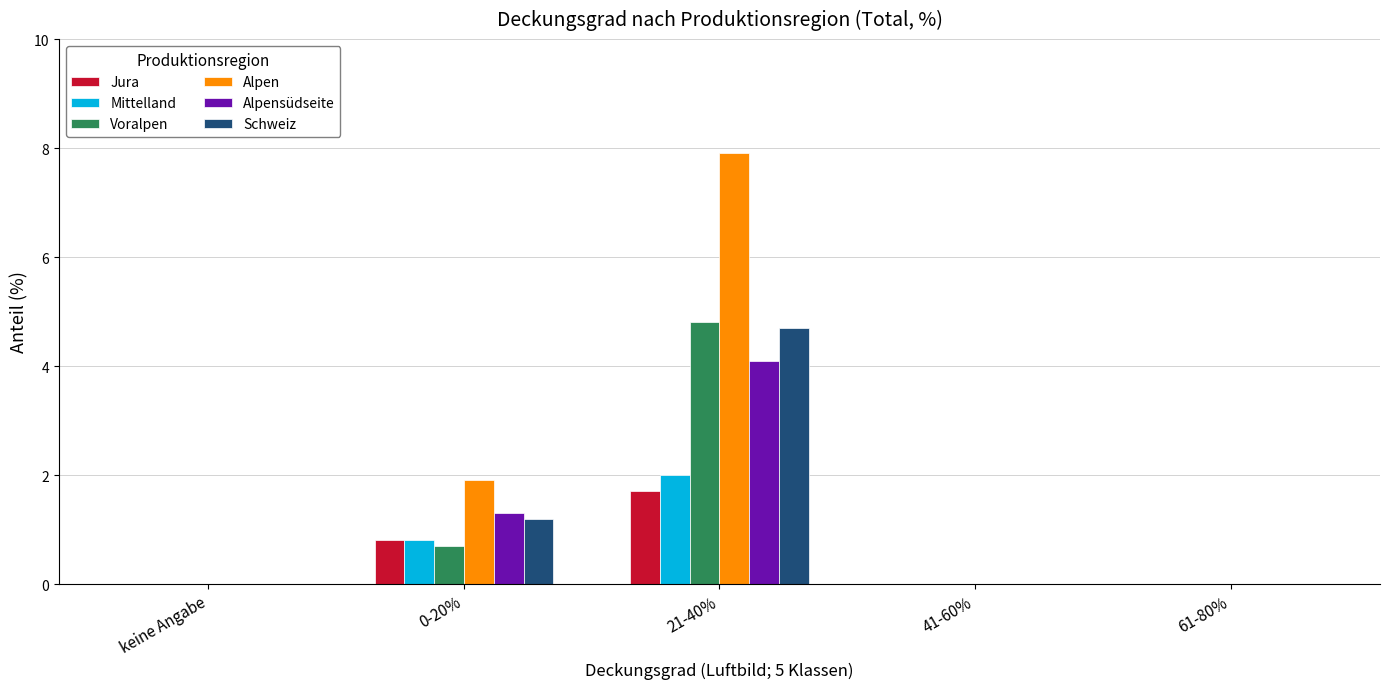

Count the number of categories in the chart.

5